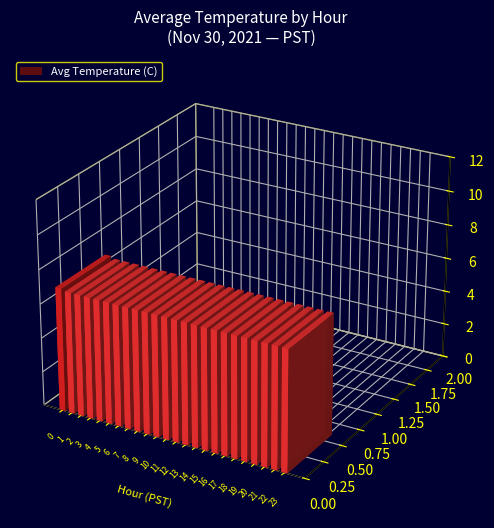

Reading left to right, extract all data points from this chart.

7.3	7.2	7.1	7.1	7.1	7.1	7.1	7.1	7.1	7.1	7.1	7.1	7.1	7.1	7.1	7.1	7.1	7.1	7.1	7.1	7.1	7.1	7.1	7.1